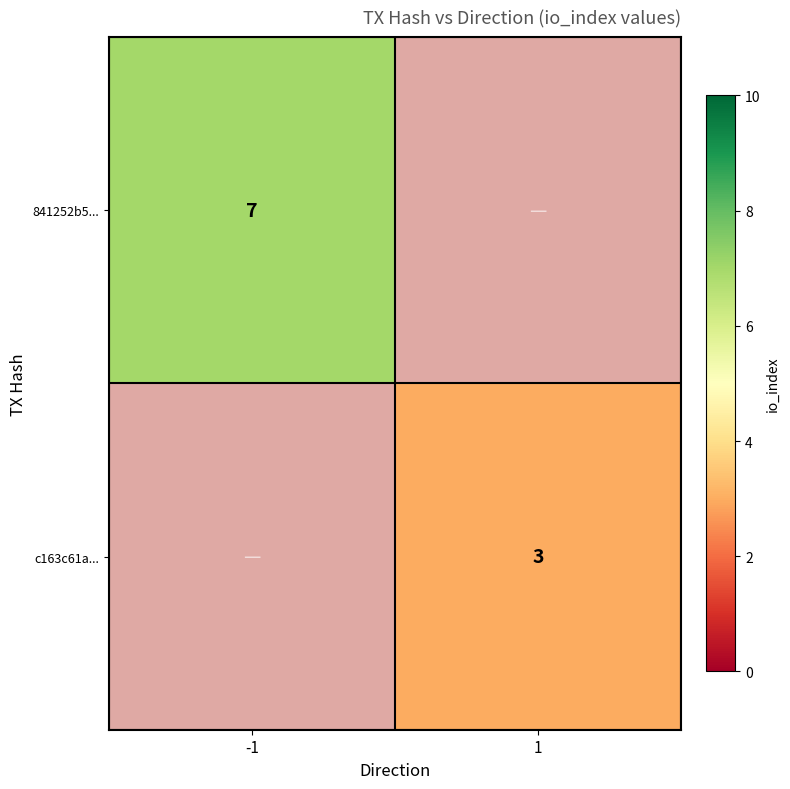

The 841252b5... series shows 7 at -1. True or false?

True